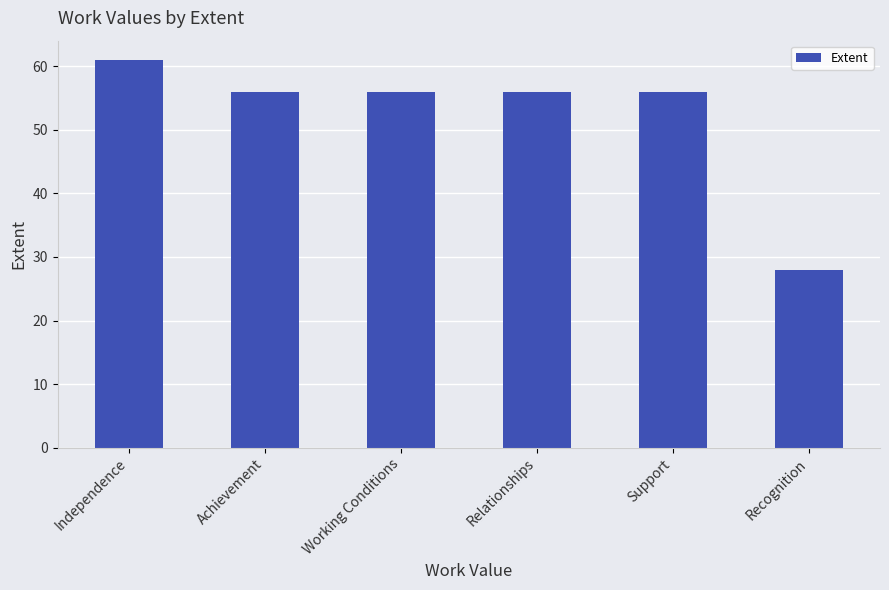

What position from the left is Working Conditions?

3